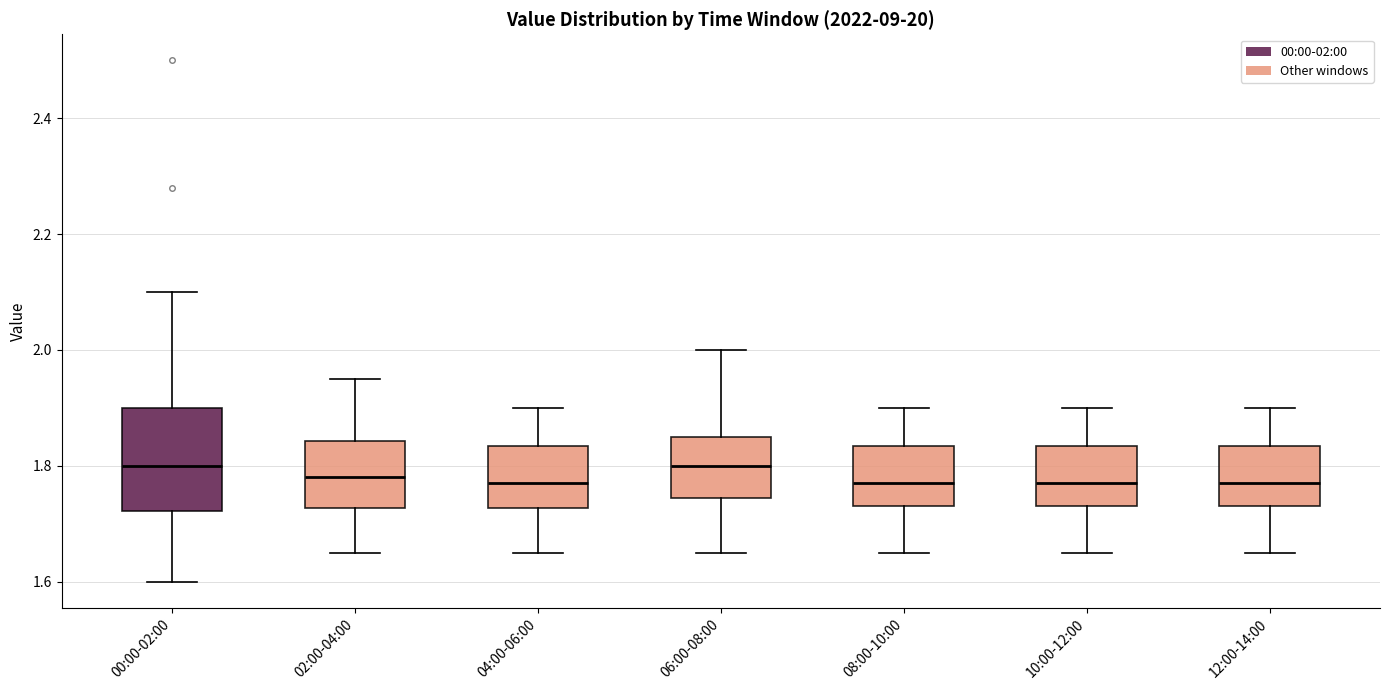

Reading left to right, transcribe this box plot: for each box, give where its median line is, the range the box spans, and where its two whiskers end, as read against the y-axis. The values are not printed on the chart, so give them approximately, as read against the axis.

00:00-02:00: median 1.80, box 1.72 to 1.90, whiskers 1.60 to 2.10
02:00-04:00: median 1.78, box 1.72 to 1.84, whiskers 1.66 to 1.96
04:00-06:00: median 1.78, box 1.72 to 1.84, whiskers 1.66 to 1.90
06:00-08:00: median 1.80, box 1.74 to 1.86, whiskers 1.66 to 2.00
08:00-10:00: median 1.78, box 1.74 to 1.84, whiskers 1.66 to 1.90
10:00-12:00: median 1.78, box 1.74 to 1.84, whiskers 1.66 to 1.90
12:00-14:00: median 1.78, box 1.74 to 1.84, whiskers 1.66 to 1.90